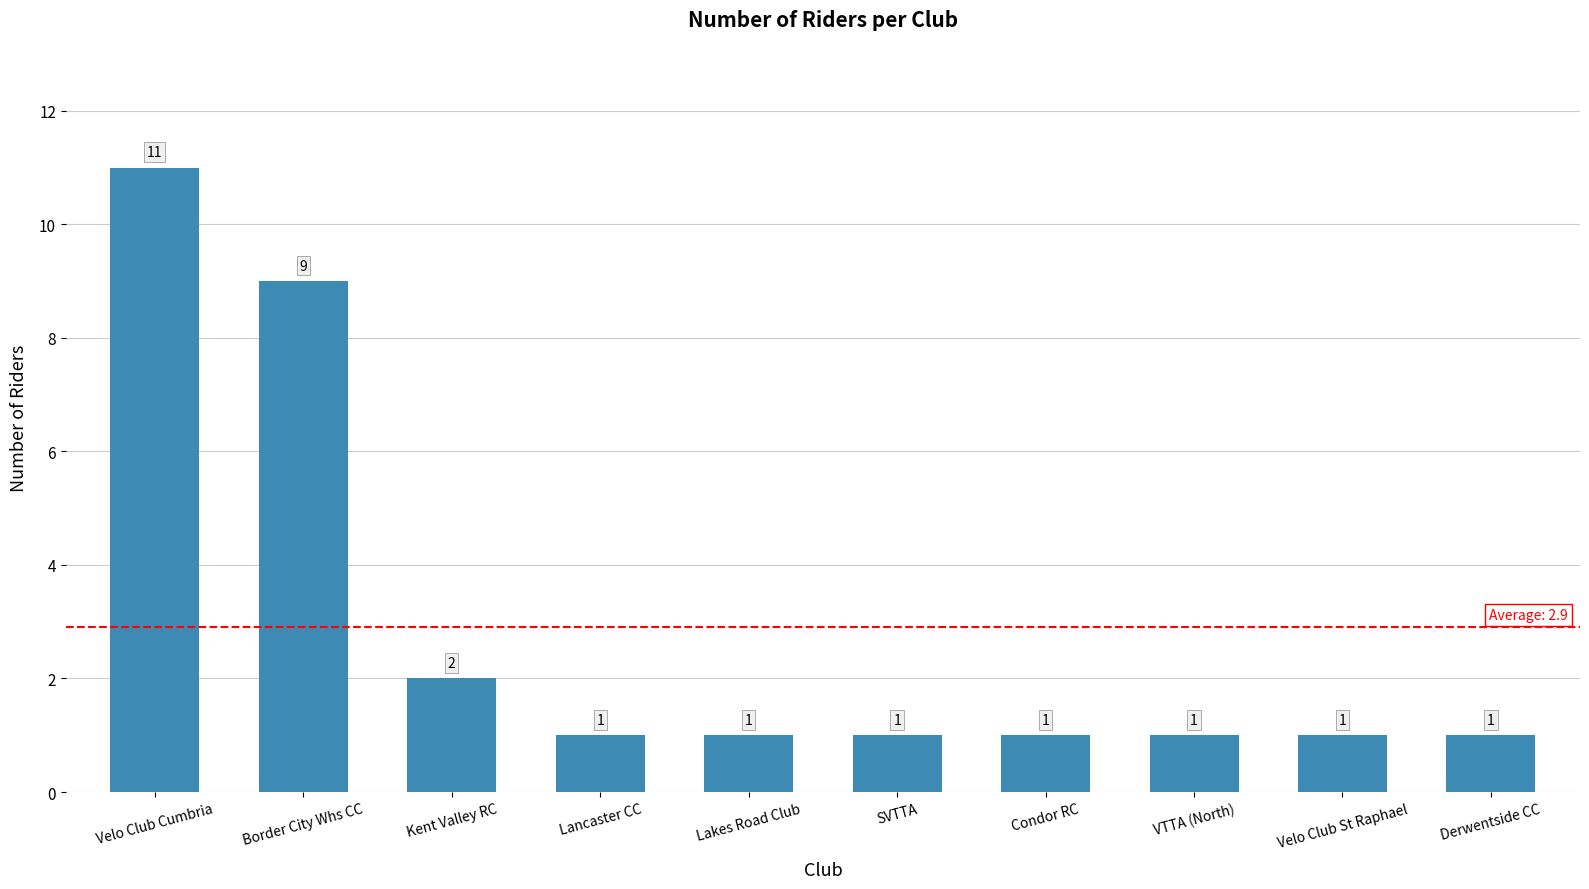

Is it true that the value at Lakes Road Club is 1?

True